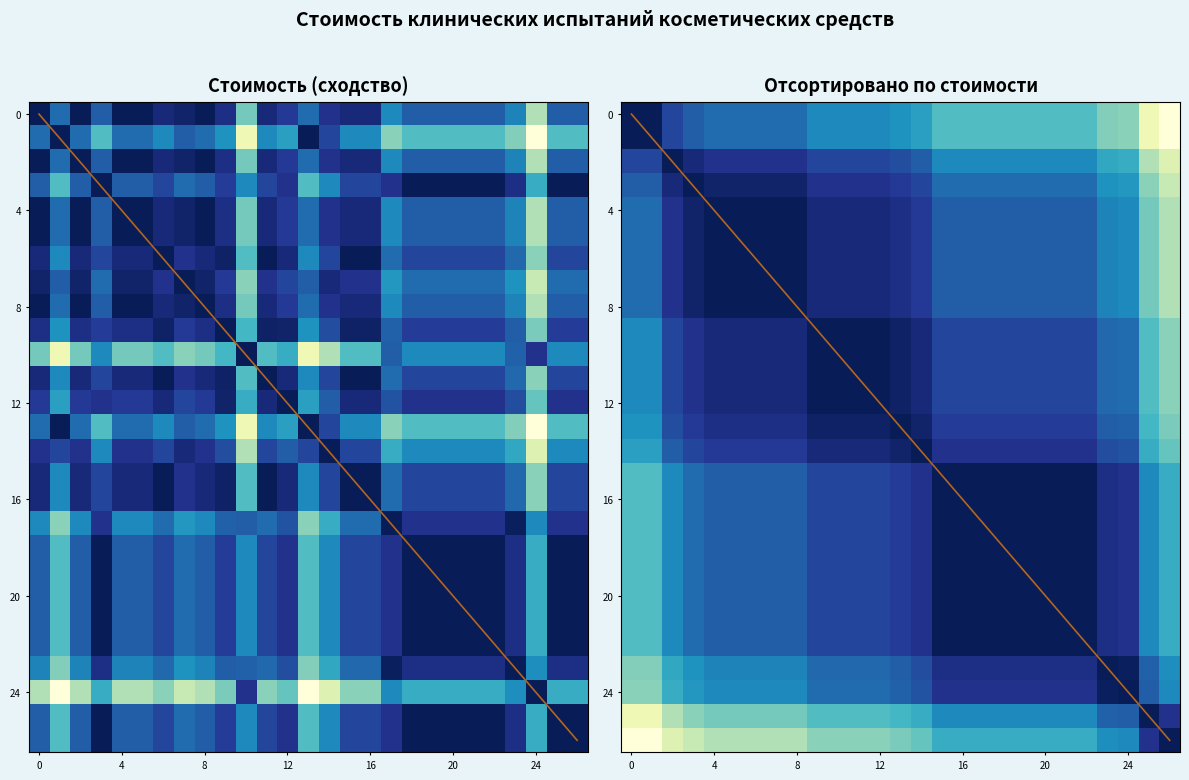

What is the difference between the second highest and second lowest values?

0.9